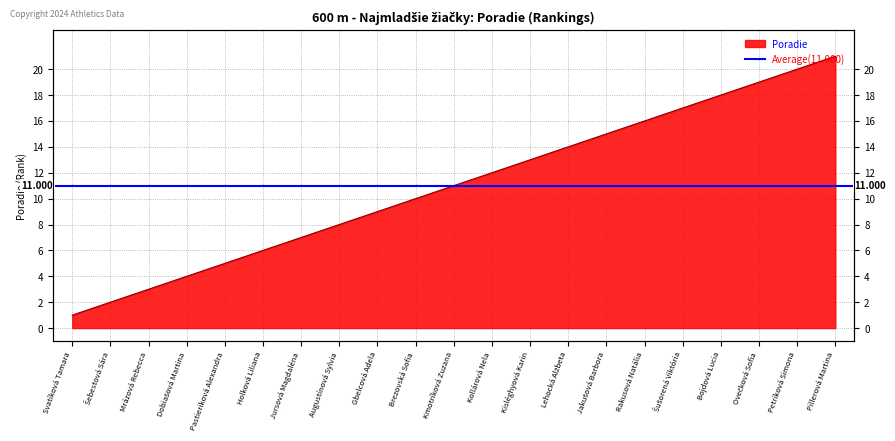

Is it true that the value at Rakusová Natália is 16?

True